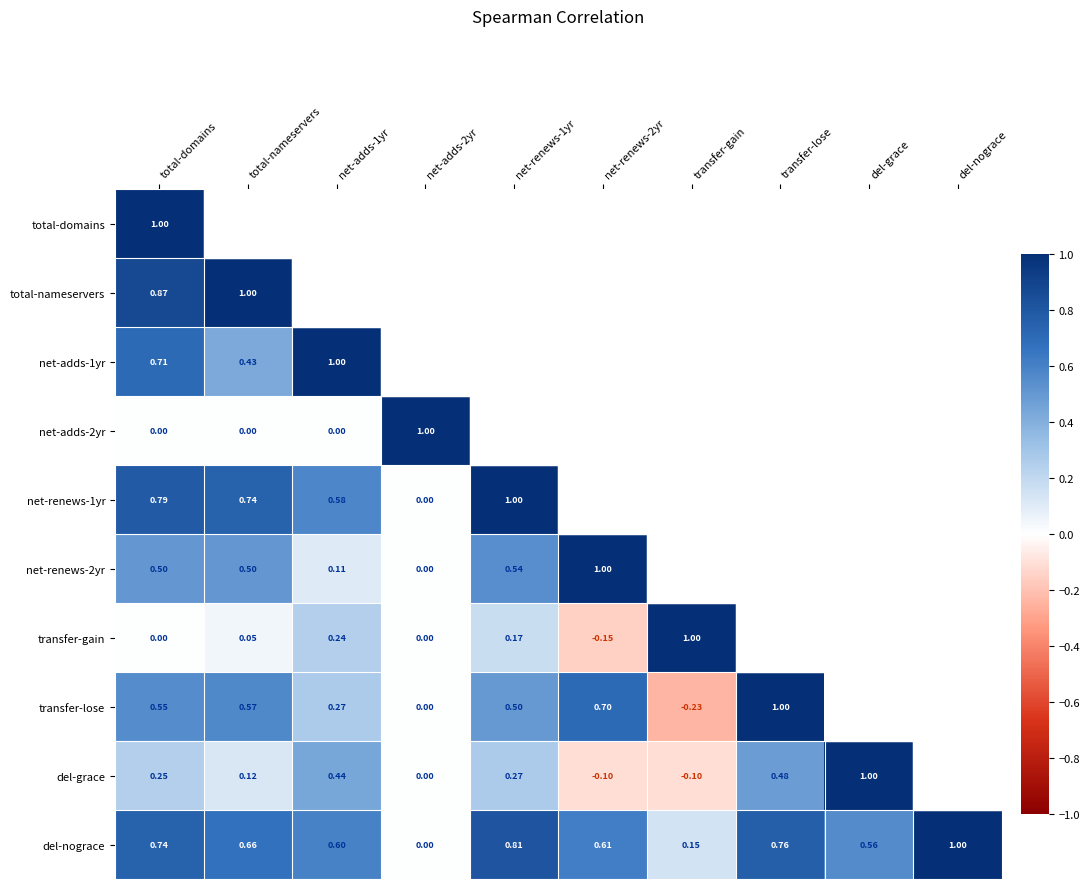

Is the value of net-renews-2yr at net-renews-1yr greater than the value of transfer-gain at total-nameservers?

Yes